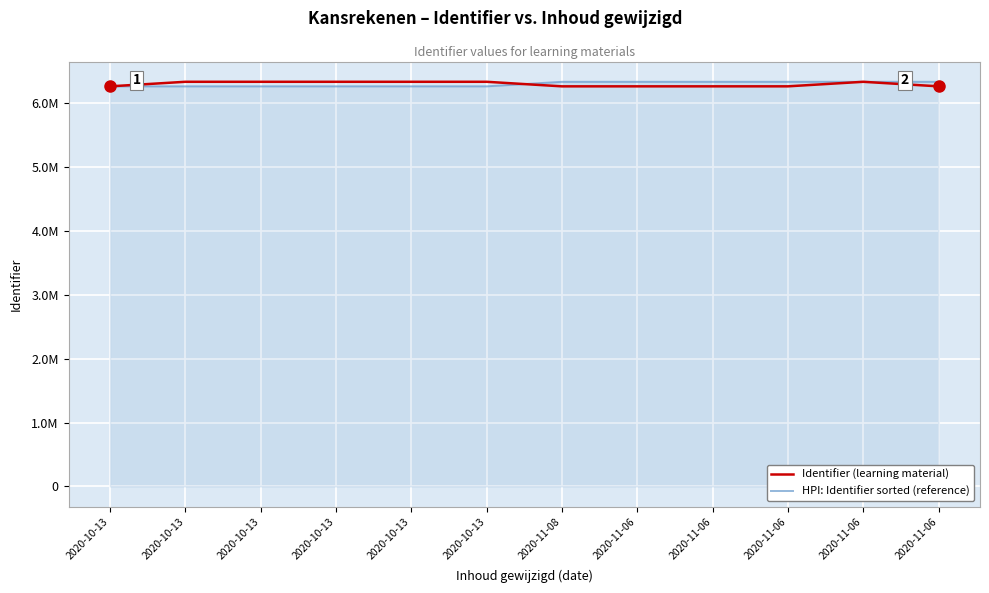

Is the value of HPI: Identifier sorted (reference) at 2020-11-08 greater than the value of Identifier (learning material) at 2020-10-13?

Yes